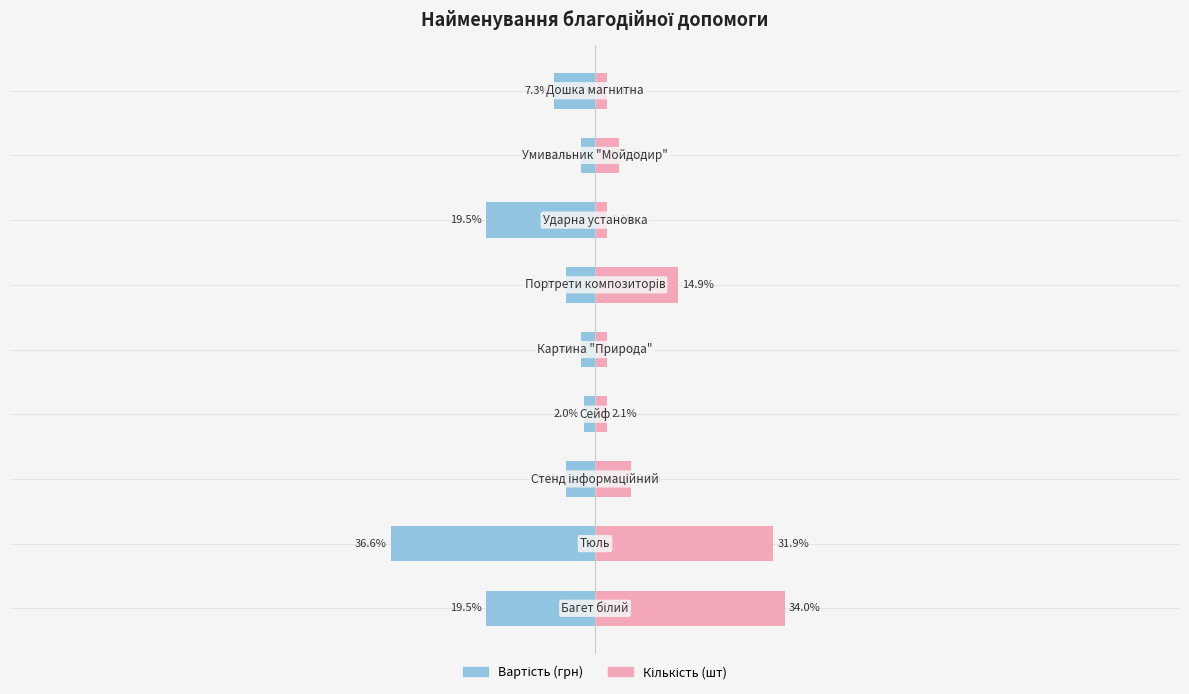

How many bars are there in each group?

2